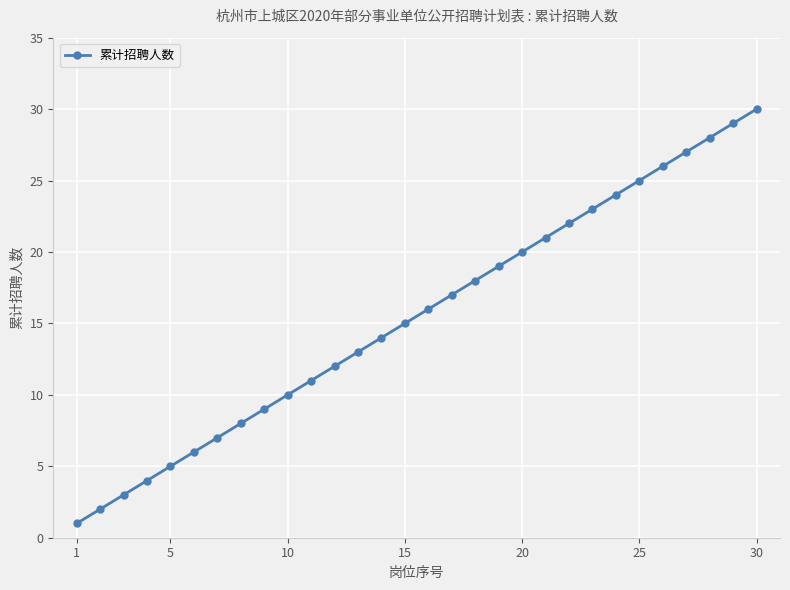

What is the average value?

16